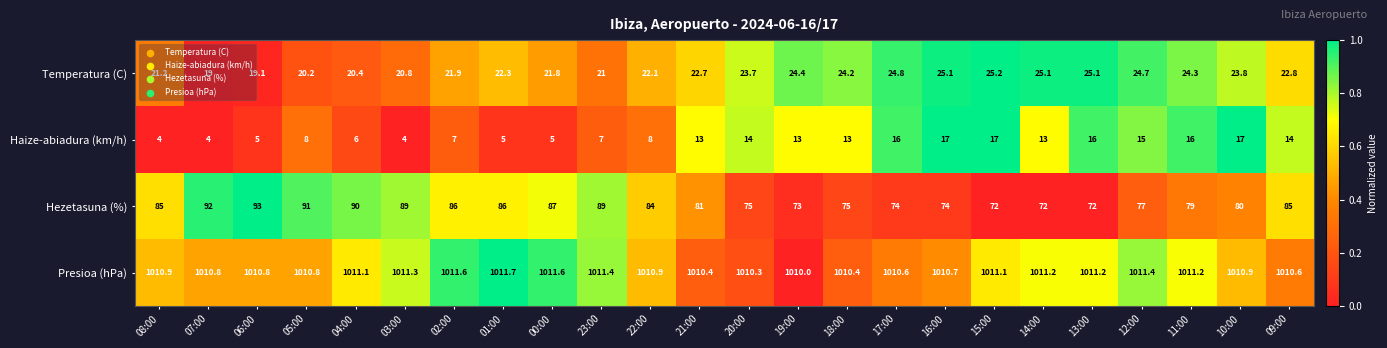

What is the difference between the Haize-abiadura (km/h) values at 02:00 and 14:00?

6.0